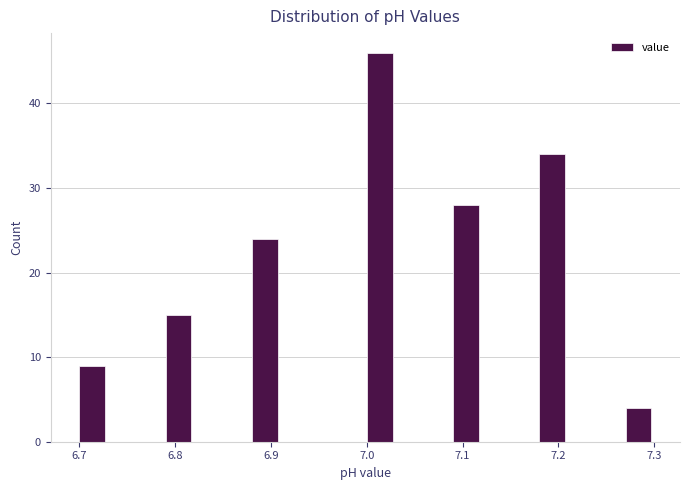

Read against the x-axis, roughly where is the centre of the tallest bar?

7.01